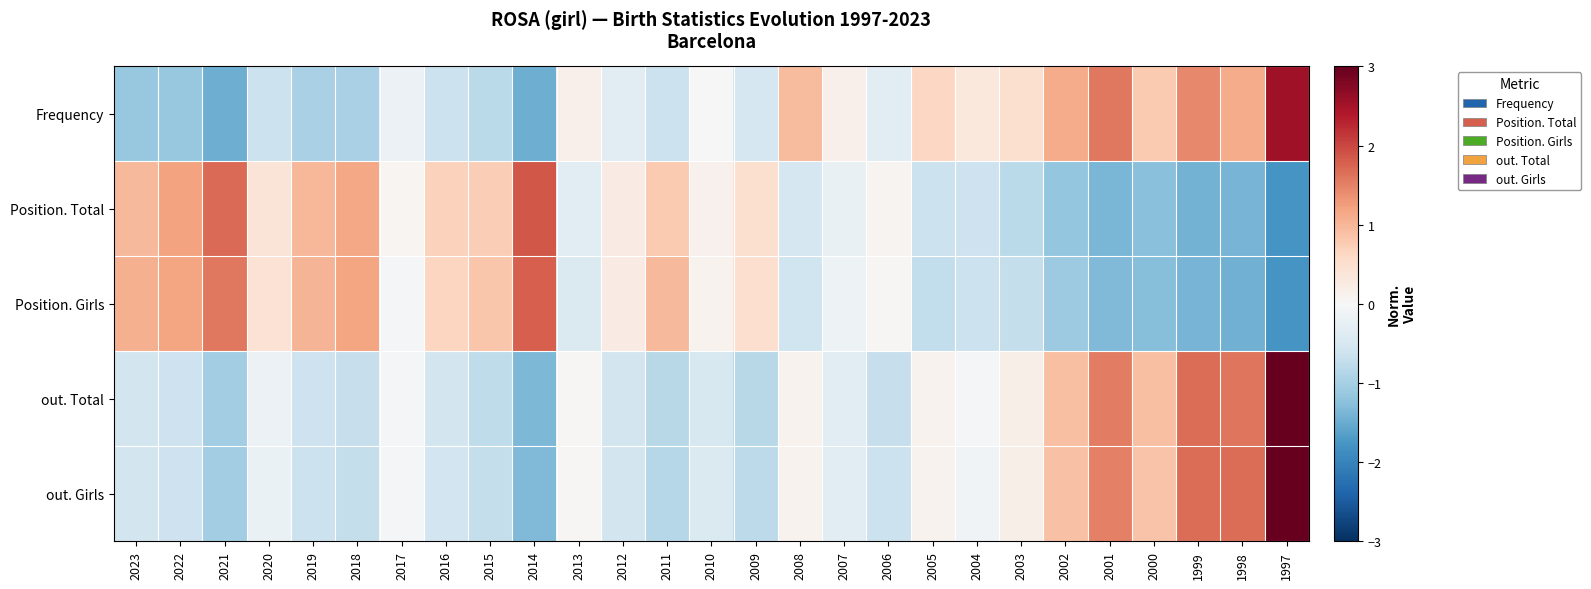

Reading left to right, extract all data points from this chart.

Frequency: 2023=-1.1	2022=-1.1	2021=-1.5	2020=-0.7	2019=-1.0	2018=-1.0	2017=-0.2	2016=-0.7	2015=-0.8	2014=-1.5	2013=0.1	2012=-0.3	2011=-0.7	2010=-0.0	2009=-0.5	2008=1.0	2007=0.1	2006=-0.3	2005=0.6	2004=0.3	2003=0.5	2002=1.1	2001=1.6	2000=0.8	1999=1.4	1998=1.1	1997=2.6
Position. Total: 2023=1.0	2022=1.2	2021=1.7	2020=0.4	2019=1.0	2018=1.2	2017=0.1	2016=0.7	2015=0.7	2014=1.9	2013=-0.3	2012=0.2	2011=0.8	2010=0.1	2009=0.5	2008=-0.5	2007=-0.2	2006=0.1	2005=-0.6	2004=-0.6	2003=-0.8	2002=-1.2	2001=-1.4	2000=-1.3	1999=-1.4	1998=-1.4	1997=-1.8
Position. Girls: 2023=1.1	2022=1.2	2021=1.6	2020=0.4	2019=1.0	2018=1.2	2017=-0.0	2016=0.7	2015=0.8	2014=1.8	2013=-0.4	2012=0.2	2011=1.0	2010=0.1	2009=0.5	2008=-0.6	2007=-0.1	2006=0.0	2005=-0.7	2004=-0.6	2003=-0.7	2002=-1.1	2001=-1.3	2000=-1.3	1999=-1.4	1998=-1.4	1997=-1.8
out. Total: 2023=-0.5	2022=-0.6	2021=-1.0	2020=-0.2	2019=-0.6	2018=-0.7	2017=-0.0	2016=-0.5	2015=-0.8	2014=-1.3	2013=0.0	2012=-0.5	2011=-0.8	2010=-0.5	2009=-0.8	2008=0.1	2007=-0.3	2006=-0.7	2005=0.1	2004=-0.0	2003=0.2	2002=0.9	2001=1.5	2000=0.9	1999=1.7	1998=1.6	1997=3.1
out. Girls: 2023=-0.5	2022=-0.6	2021=-1.0	2020=-0.2	2019=-0.7	2018=-0.7	2017=-0.1	2016=-0.6	2015=-0.7	2014=-1.3	2013=0.0	2012=-0.5	2011=-0.9	2010=-0.4	2009=-0.8	2008=0.1	2007=-0.3	2006=-0.7	2005=0.1	2004=-0.1	2003=0.2	2002=0.9	2001=1.5	2000=0.8	1999=1.7	1998=1.7	1997=3.1